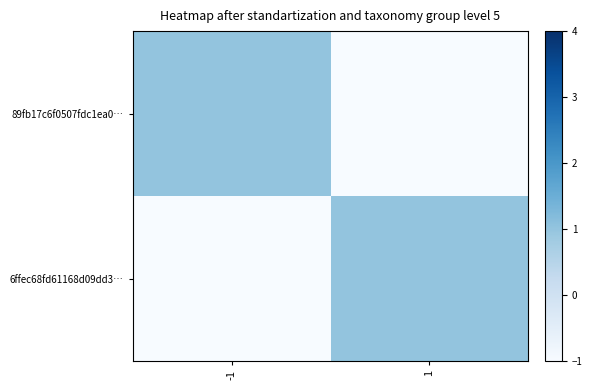

What is the greatest value displayed?

1